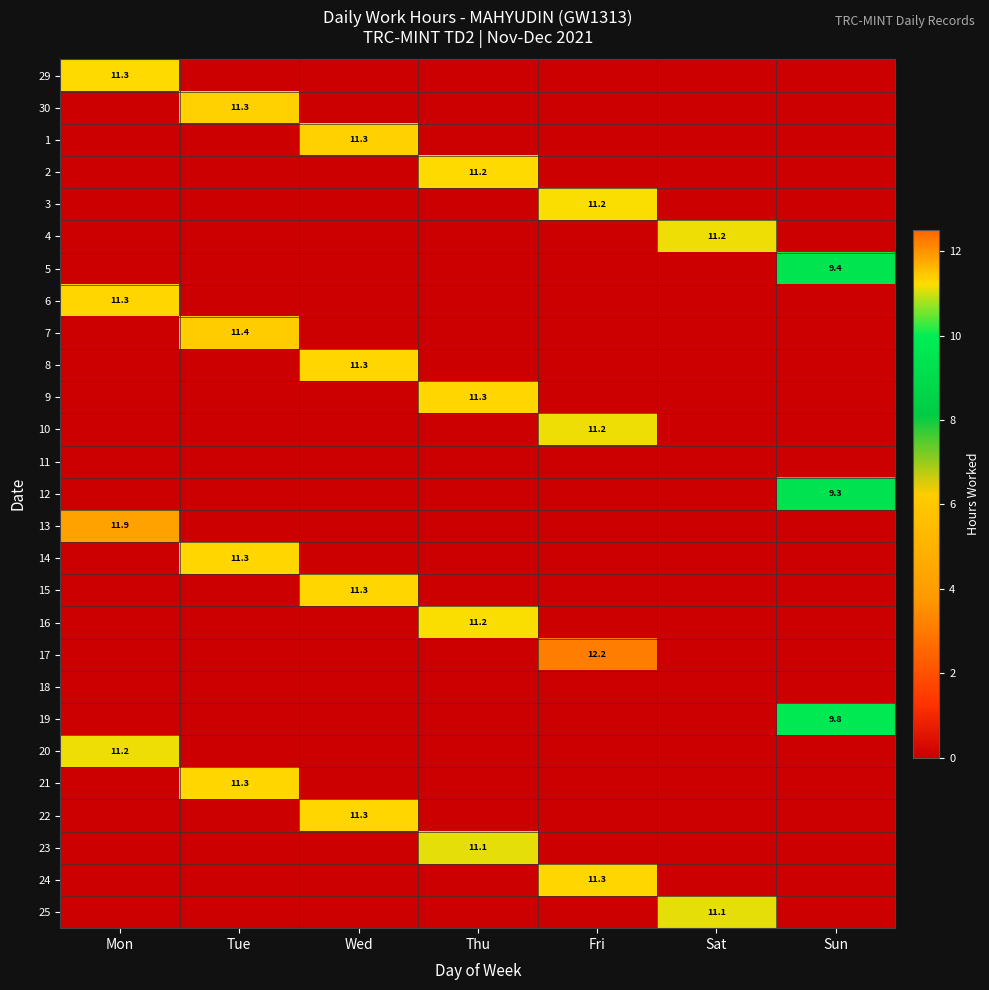

Is it true that 13 equals 3.3 at Mon?

False